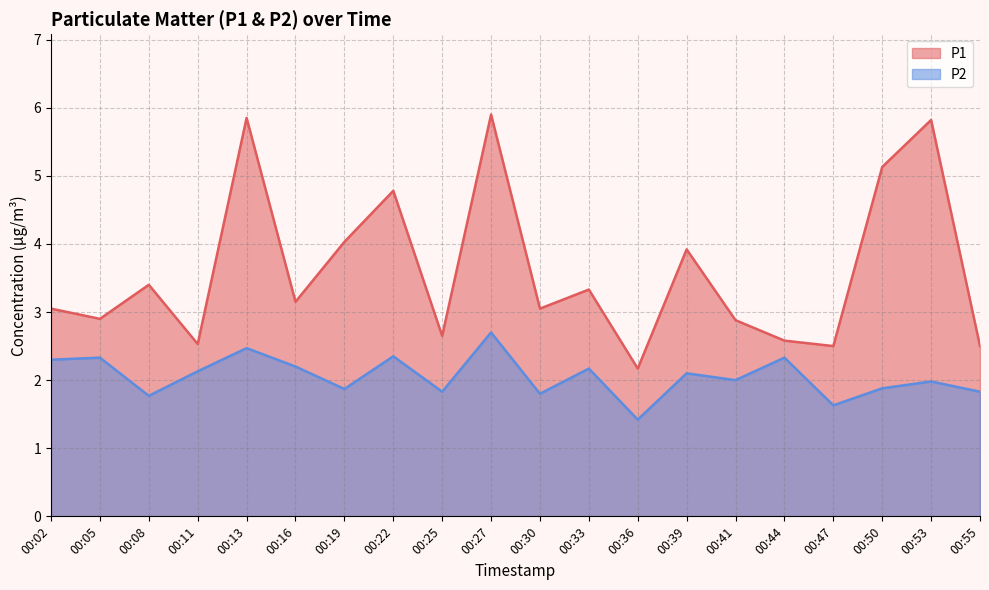

Is it true that P1 equals 5.8 at 00:13?

True